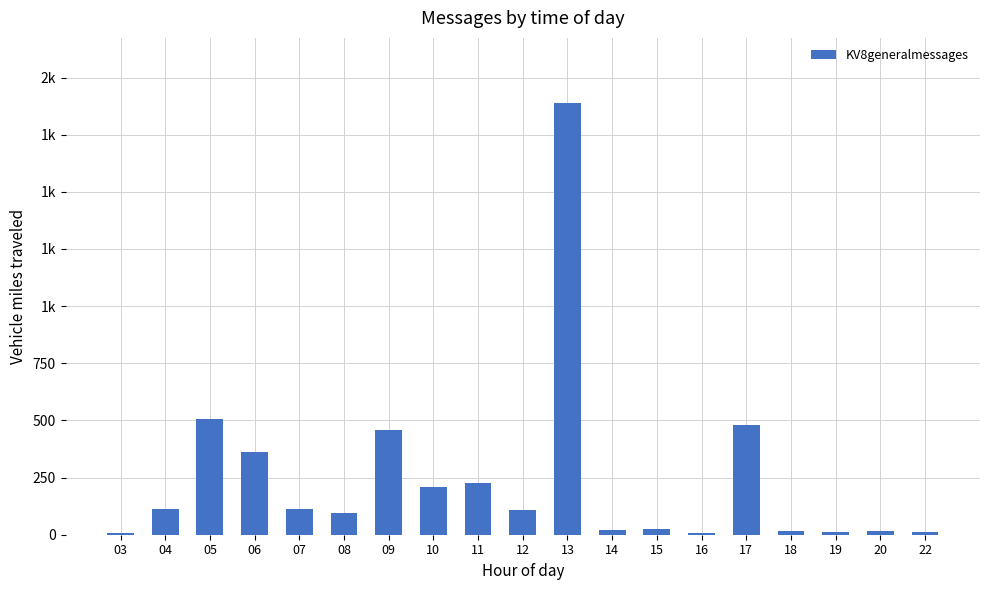

The value at 12 is 55. True or false?

False